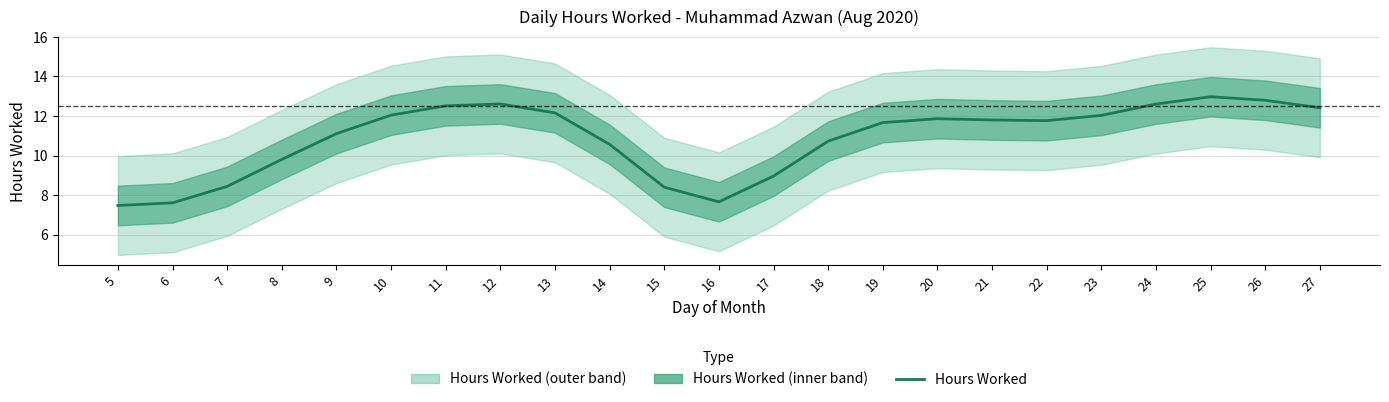

Which label corresponds to the largest value in the chart?

25